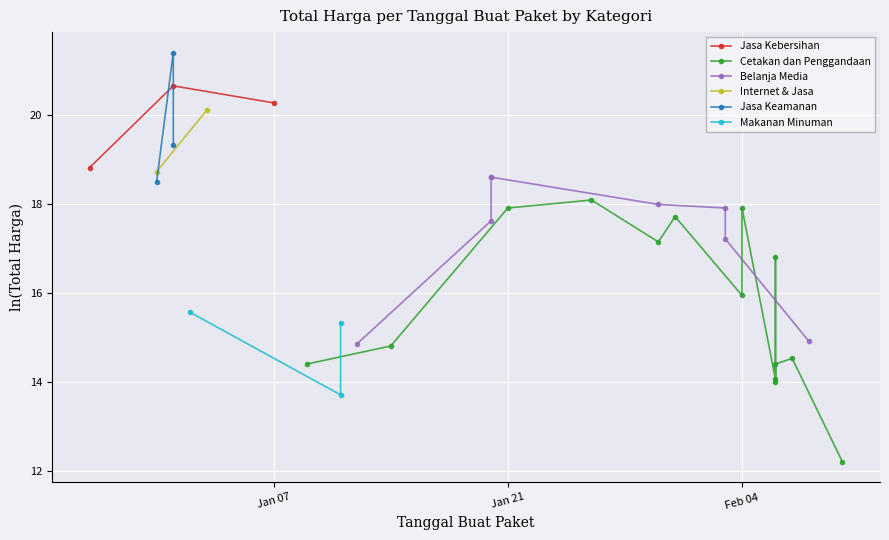

What position from the right is Feb 04?

1